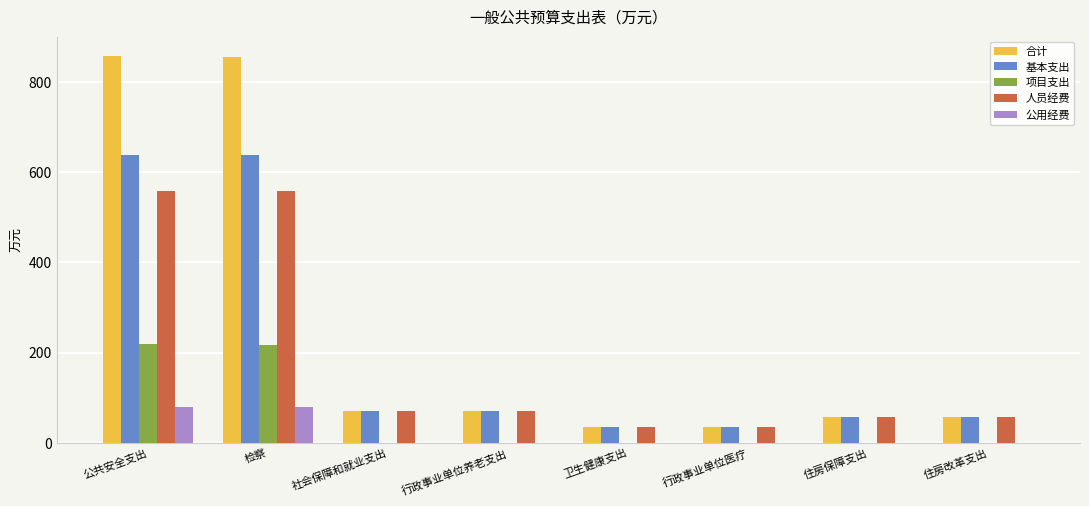

What is the difference between the 基本支出 values at 住房保障支出 and 行政事业单位养老支出?

13.6